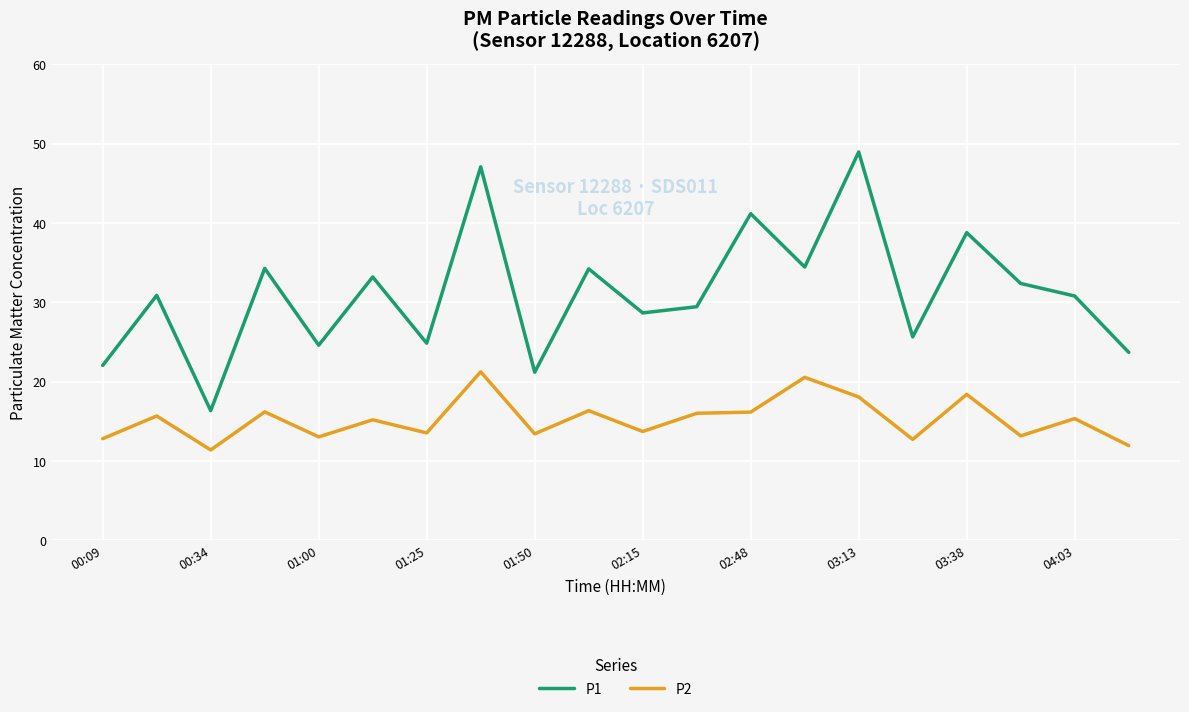

What is the lowest value of the P1 series?

16.4